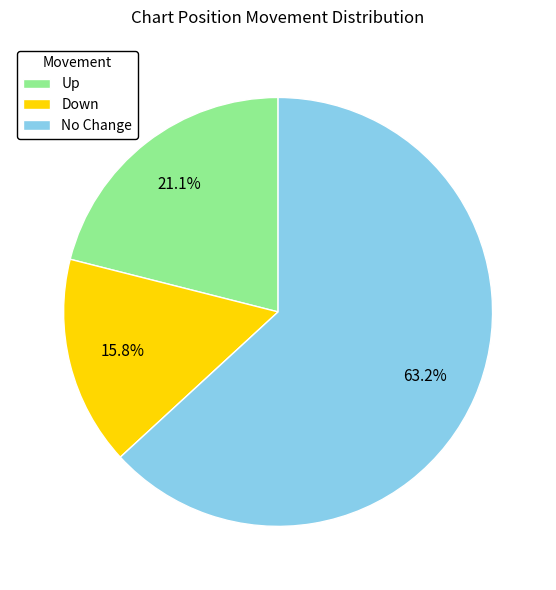

Count the number of slices in the pie.

3